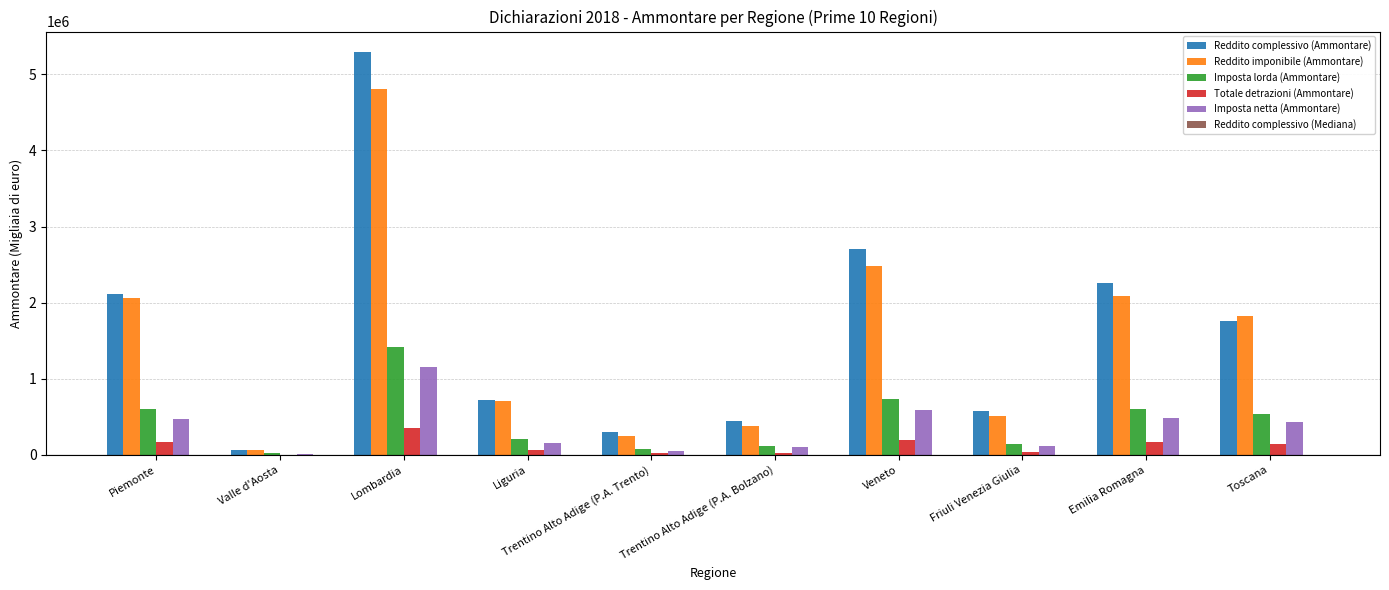

Does the chart contain stacked bars?

No